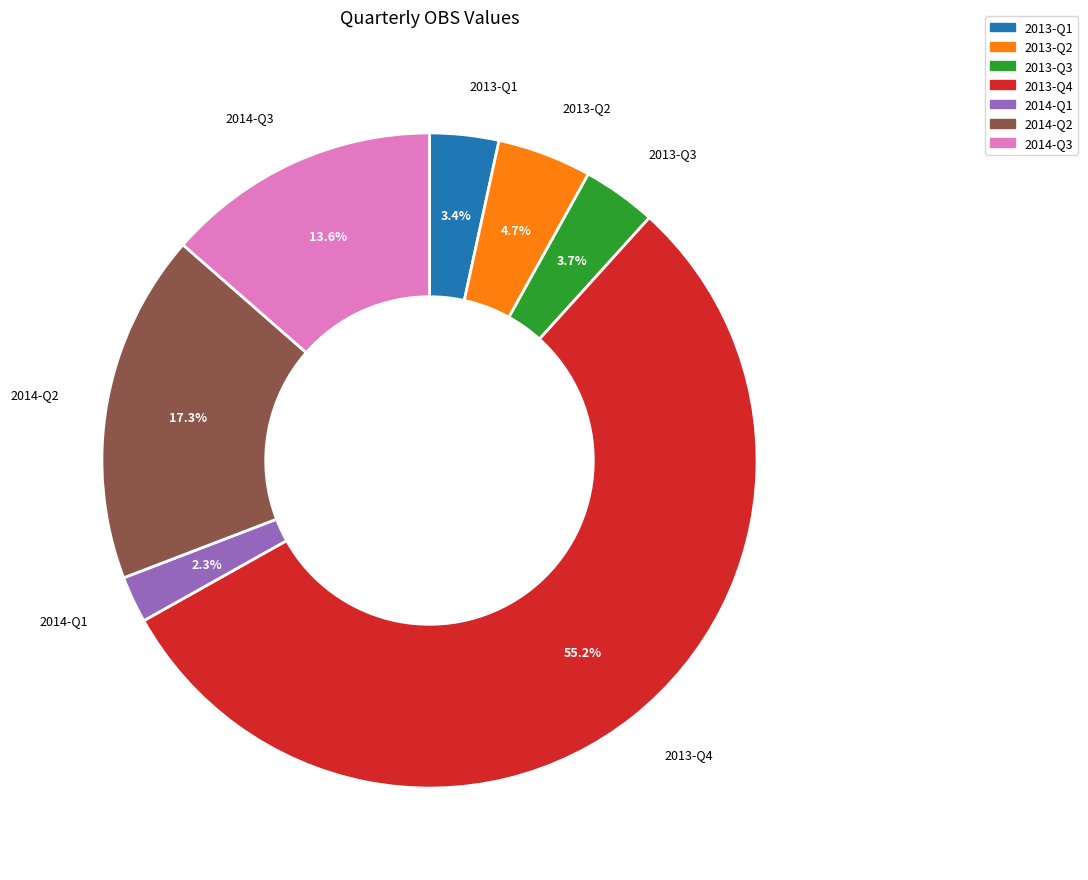

What is the smallest slice in the pie chart?

2014-Q1